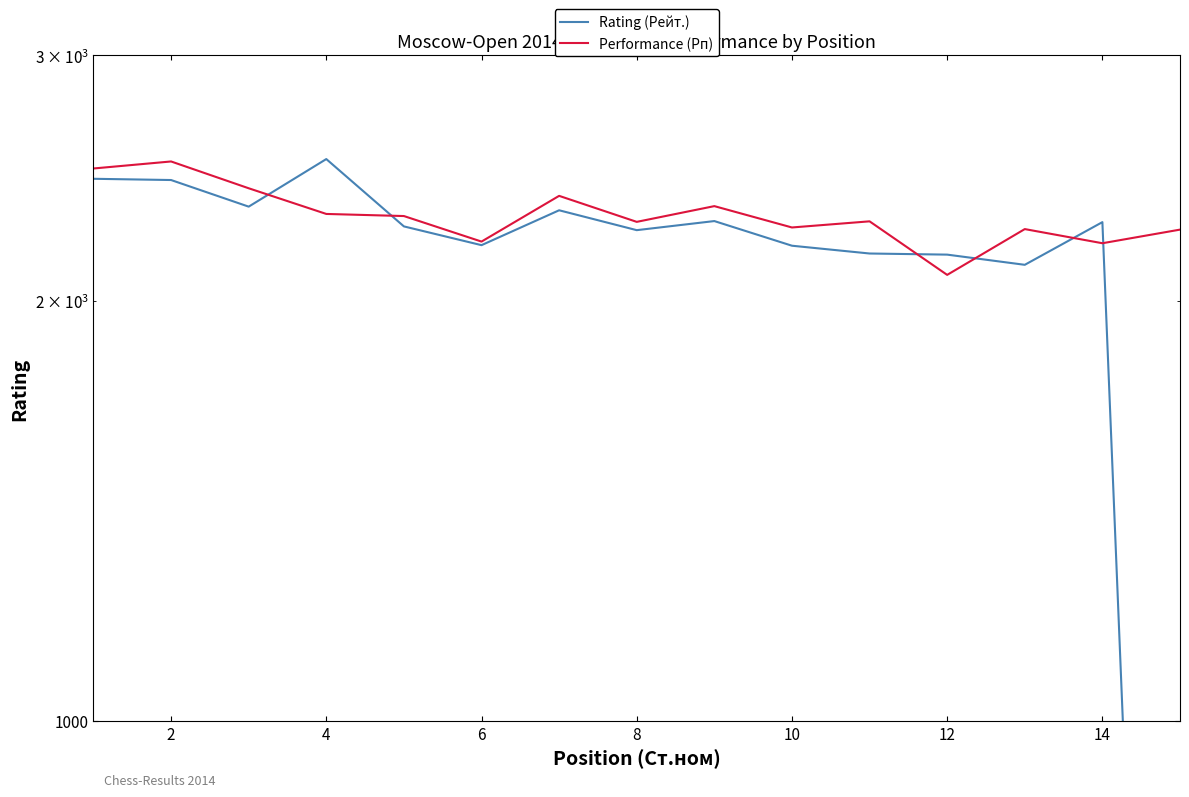

Reading right to left, transcribe all the data shown in this chart.

Rating (Рейт.): 100	2278	2123	2159	2163	2191	2282	2248	2323	2193	2262	2528	2337	2442	2447
Performance (Рп): 2250	2200	2252	2088	2281	2258	2339	2279	2379	2206	2301	2309	2409	2518	2489